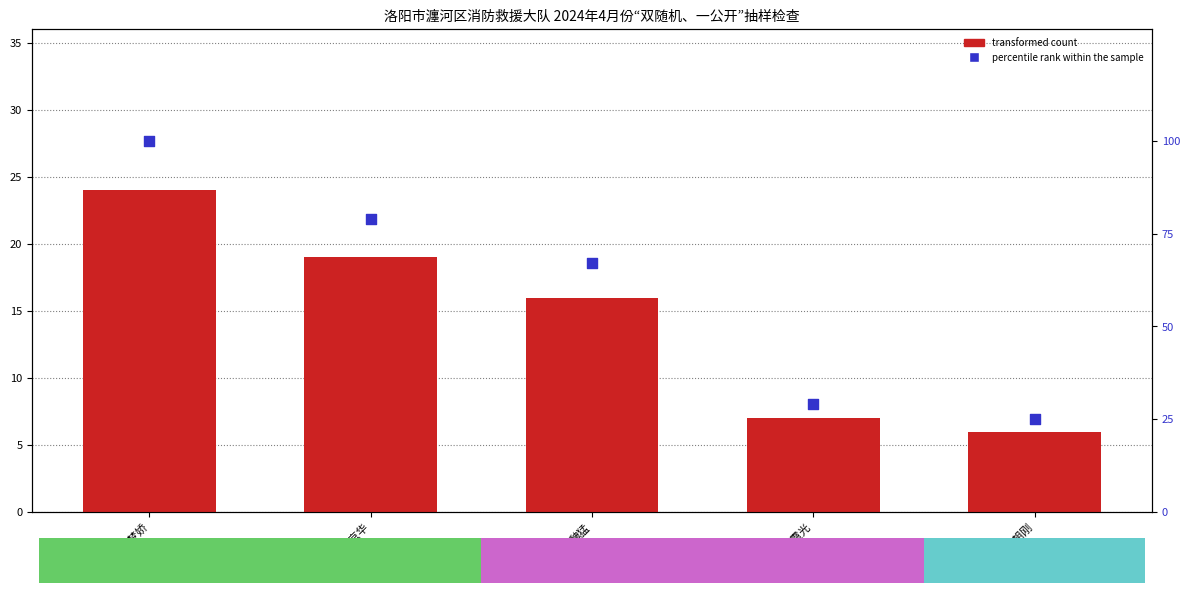

Which series has the widest spread of Y values?

percentile rank within the sample